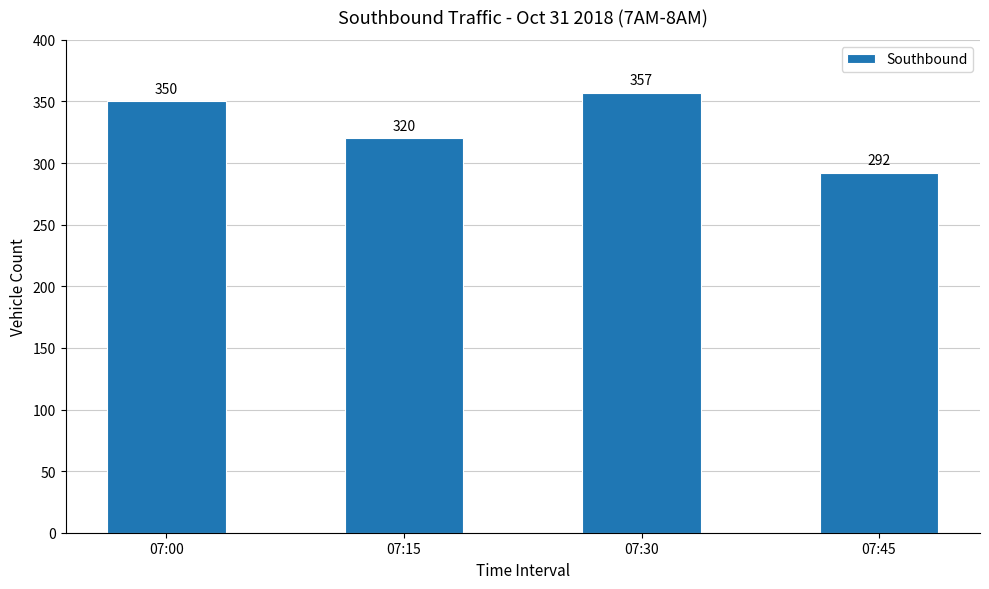

How many data points are less than 350?

2